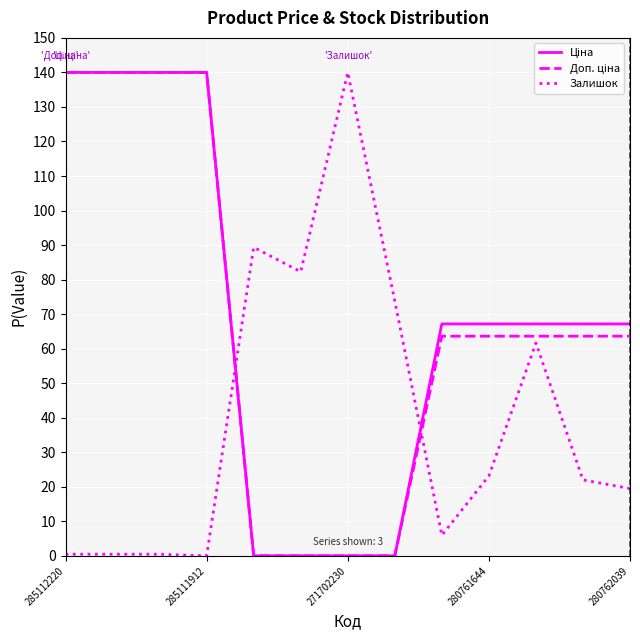

What is the maximum value for Ціна?

140.0